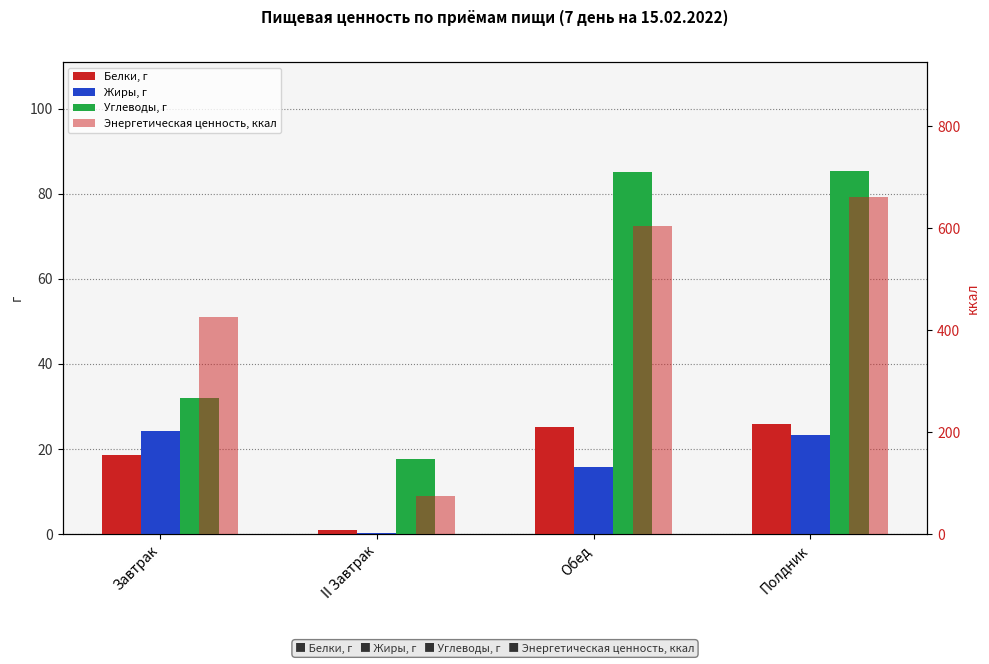

What is the total value across all series at Завтрак?

500.6